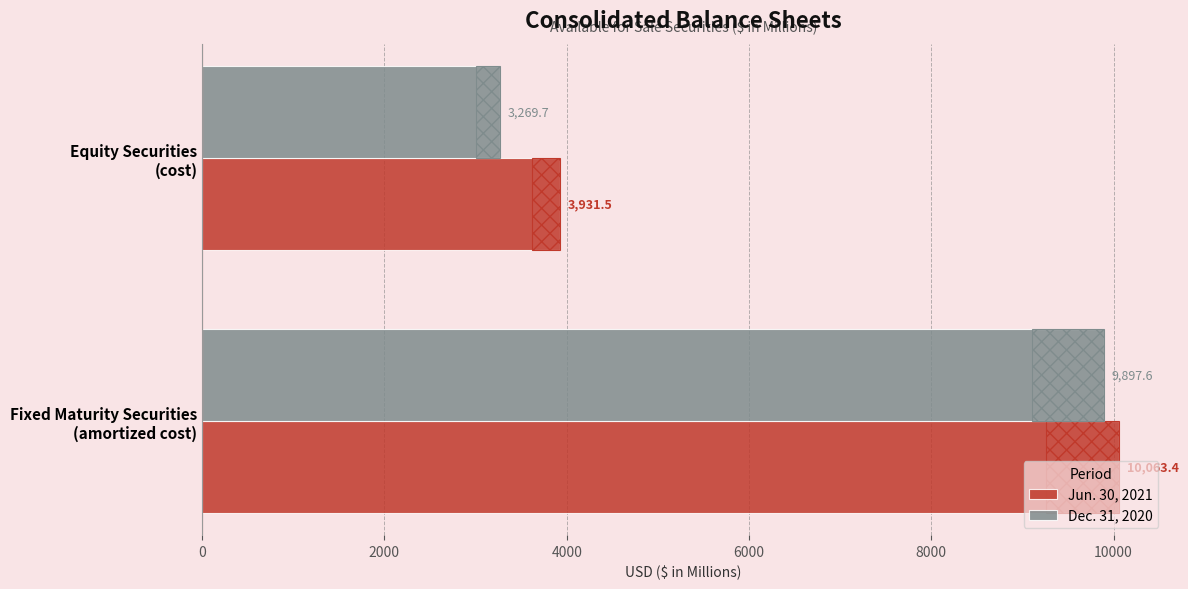

How many groups of bars are there?

2